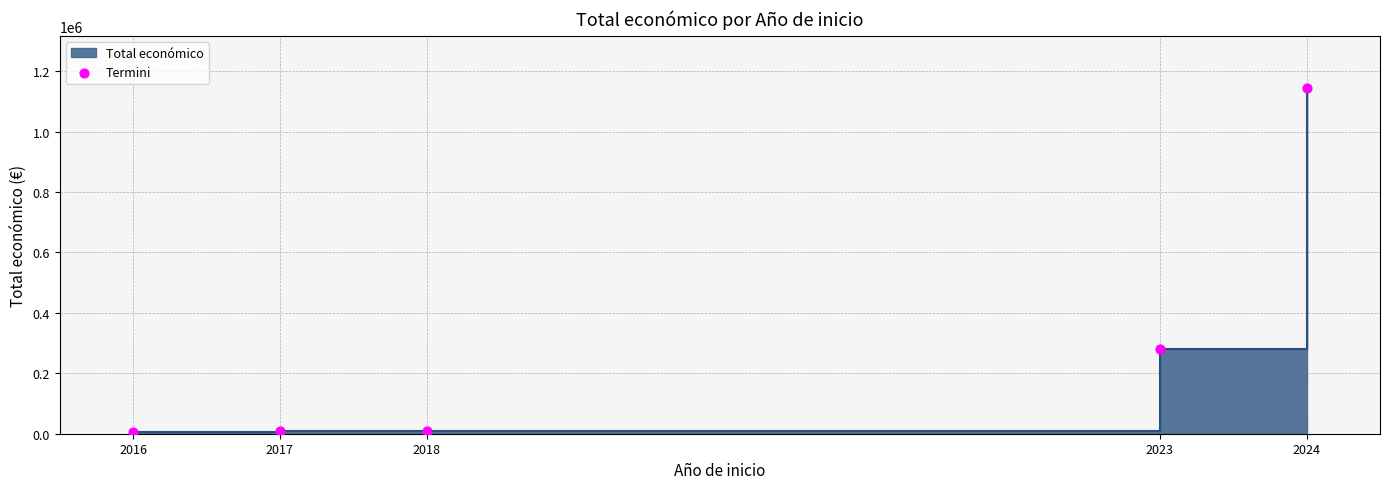

What is the change in value from 2018 to 2024?

+1137324